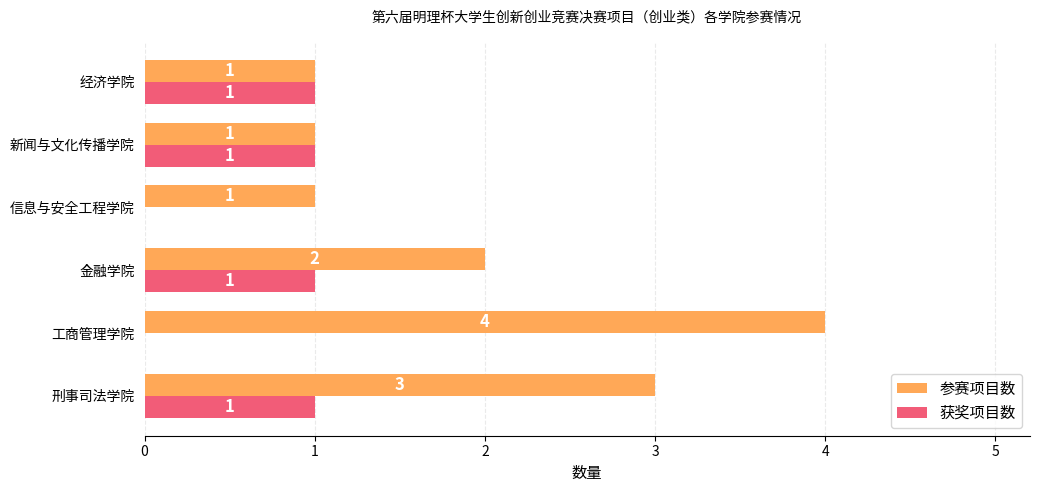

Between 刑事司法学院 and 金融学院, which series saw the biggest shift?

参赛项目数